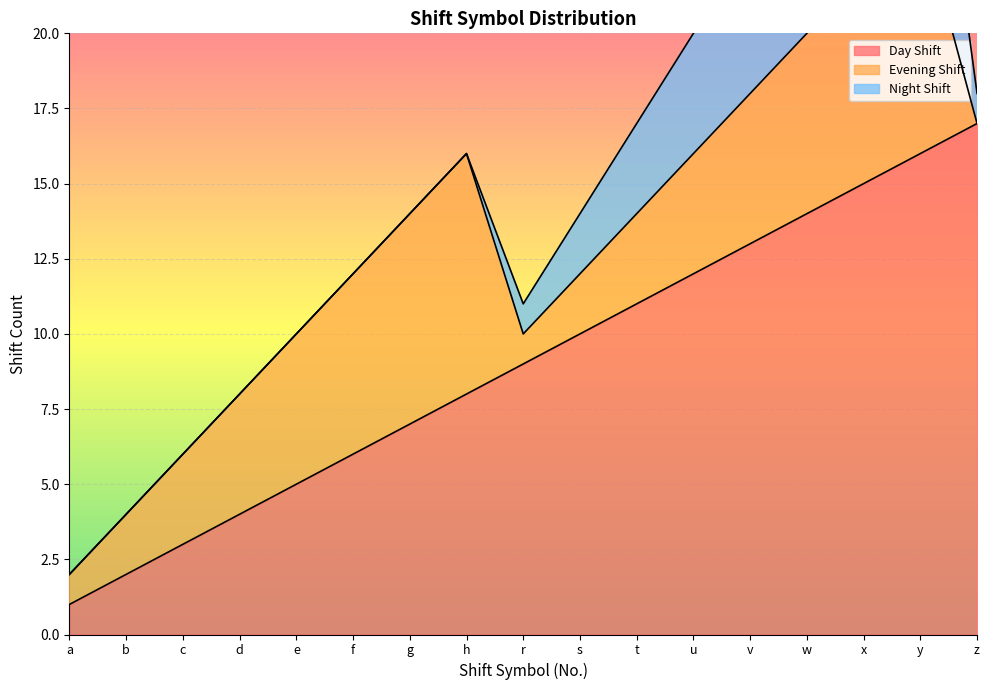

Reading left to right, list all the values displayed in this chart.

Day Shift: 1	2	3	4	5	6	7	8	9	10	11	12	13	14	15	16	17
Evening Shift: 1	2	3	4	5	6	7	8	1	2	3	4	5	6	7	8	0
Night Shift: 0	0	0	0	0	0	0	0	1	2	3	4	5	6	7	8	1